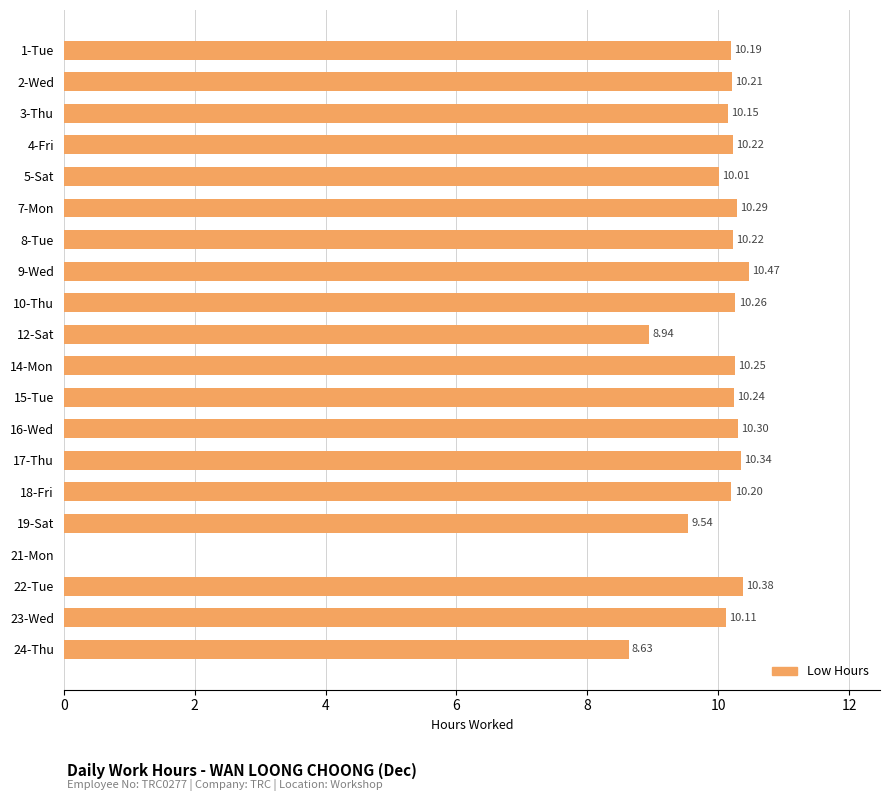

What is the change in value from 5-Sat to 23-Wed?

+0.1